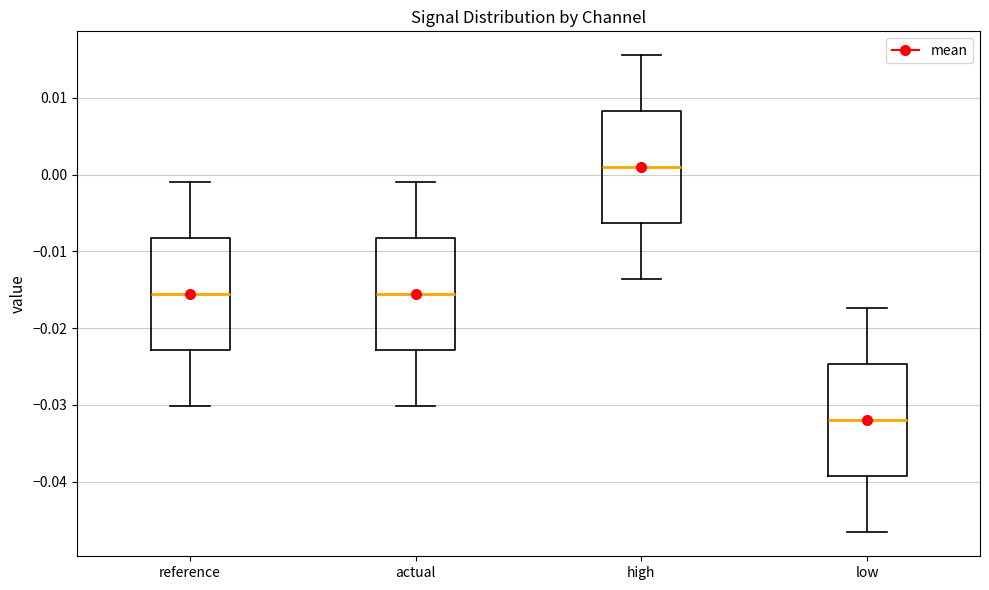

Where does the lower whisker of the box for high end on the y-axis? The values are not printed on the chart, so give them approximately, as read against the axis.

-0.014